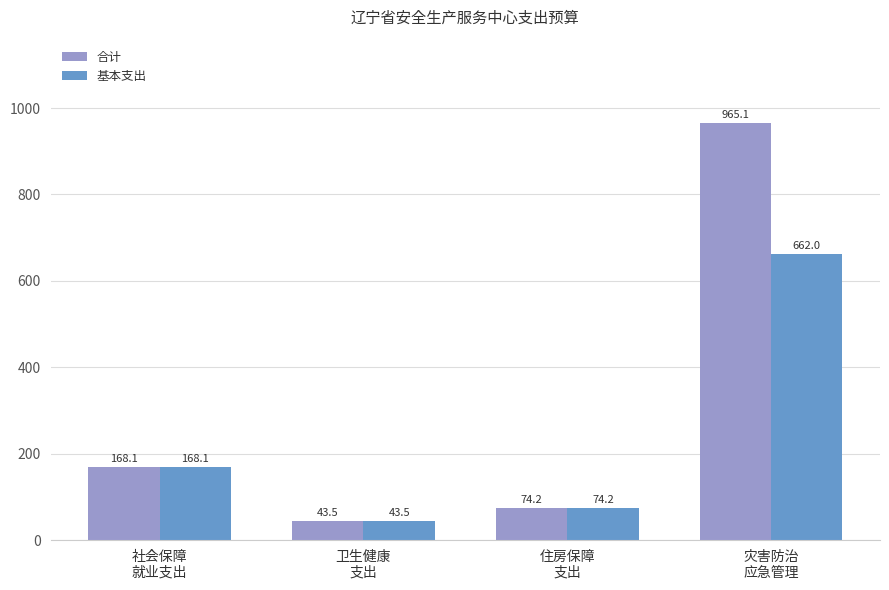

At which label does 合计 first exceed 168?

社会保障
就业支出